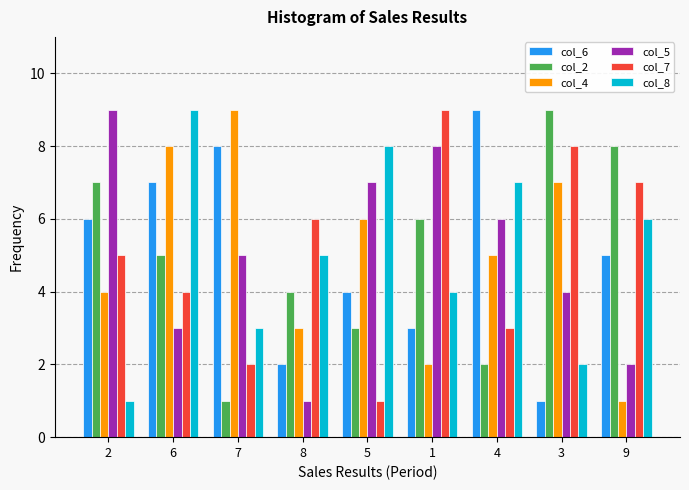

At which label is col_6 closest to 5?

9